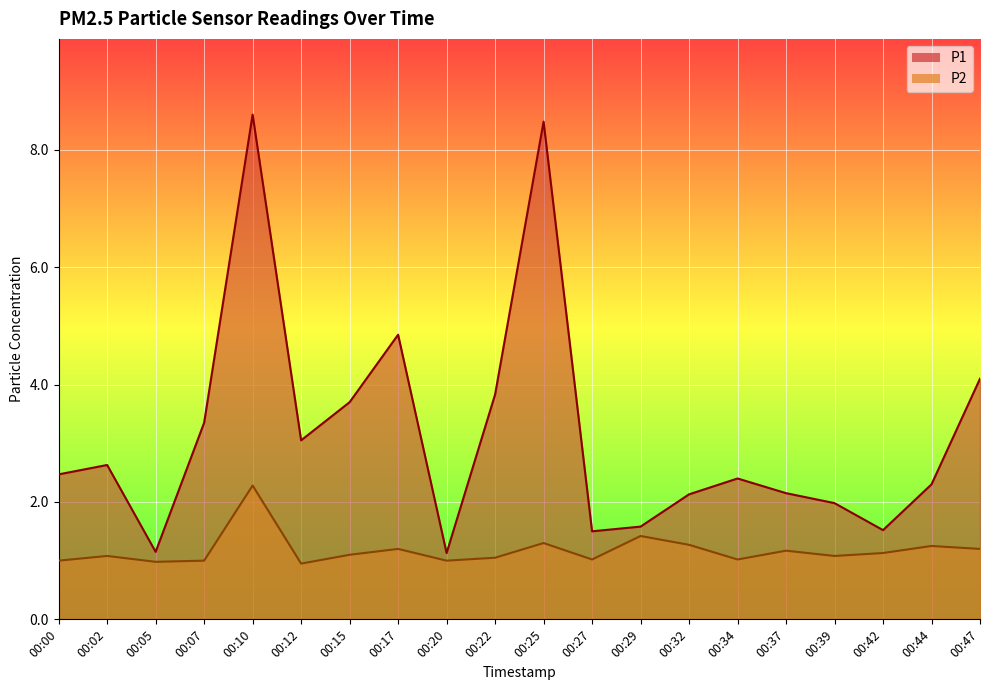

Rank the series by their maximum value, from lowest to highest.

P2, P1